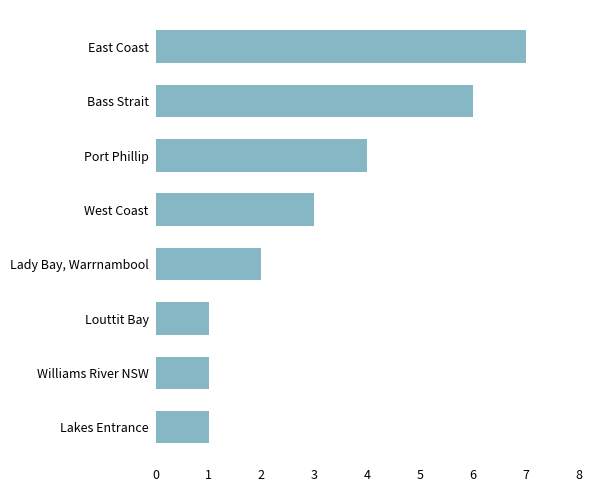

True or false: the data shows 2 at Bass Strait.

False